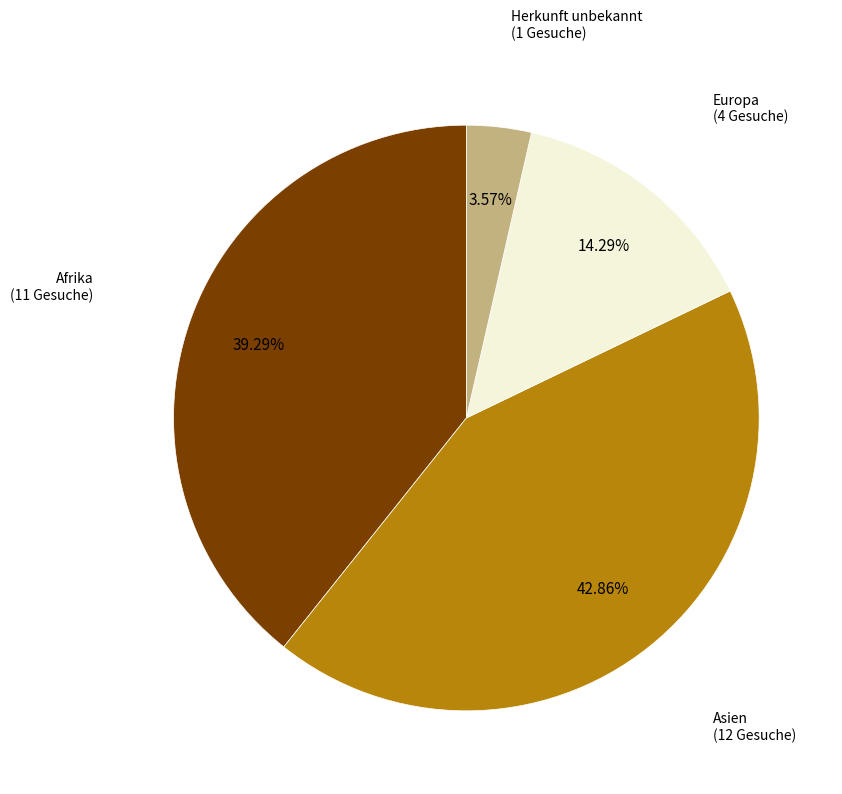

Does any single category account for the majority?

No